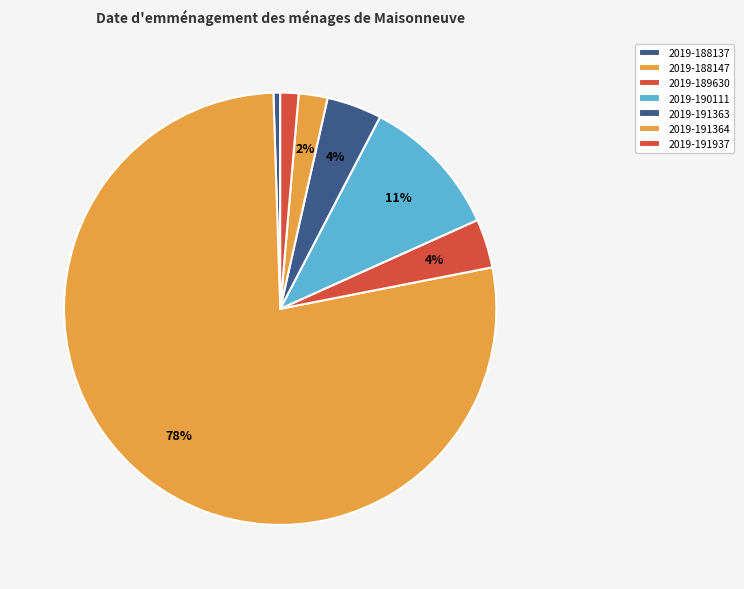

How many segments does this pie chart have?

7